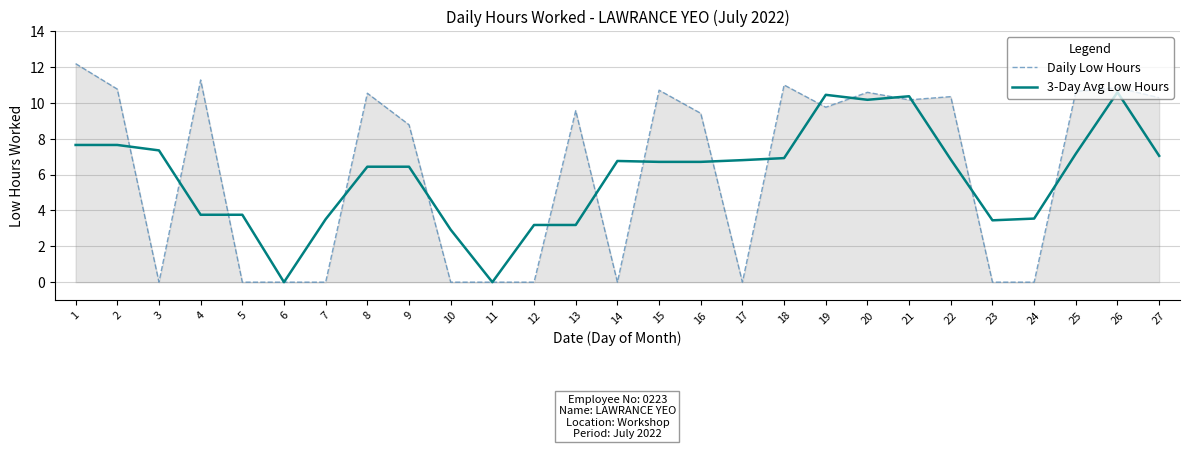

The value of Daily Low Hours at 13 is 9.6. True or false?

True